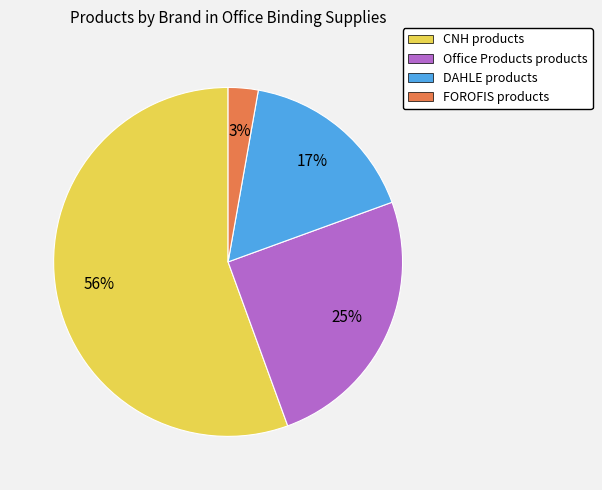

Which category has the biggest portion of the pie?

CNH products